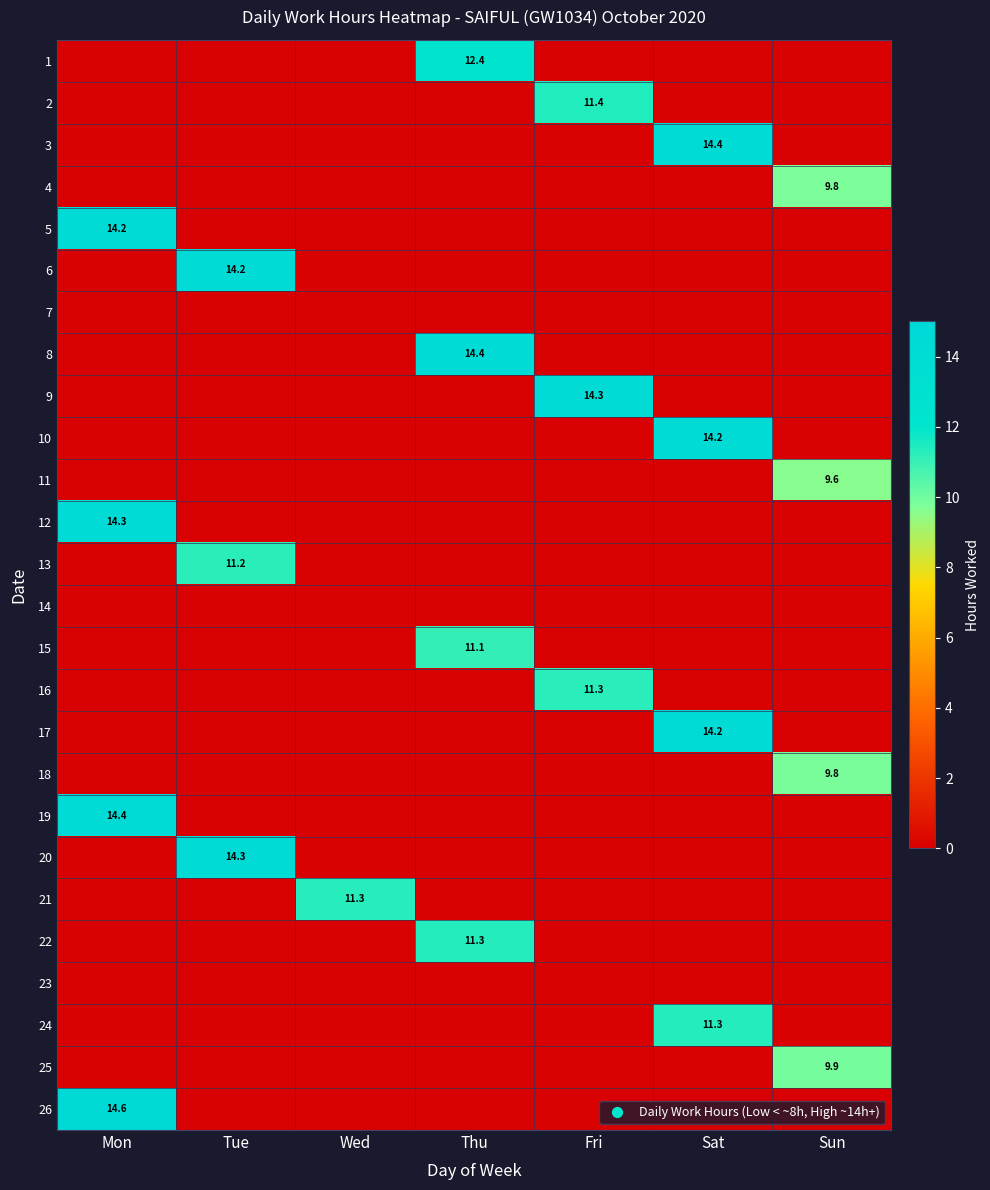

True or false: 22 has a value of 5.8 at Thu.

False